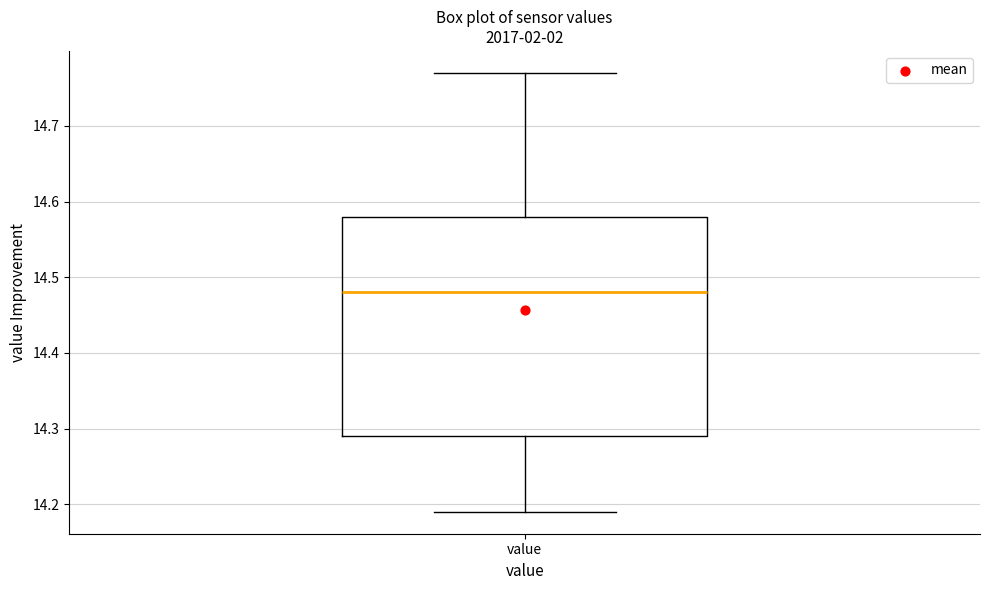

Where does the upper whisker of the box for value end on the y-axis? The values are not printed on the chart, so give them approximately, as read against the axis.

14.77